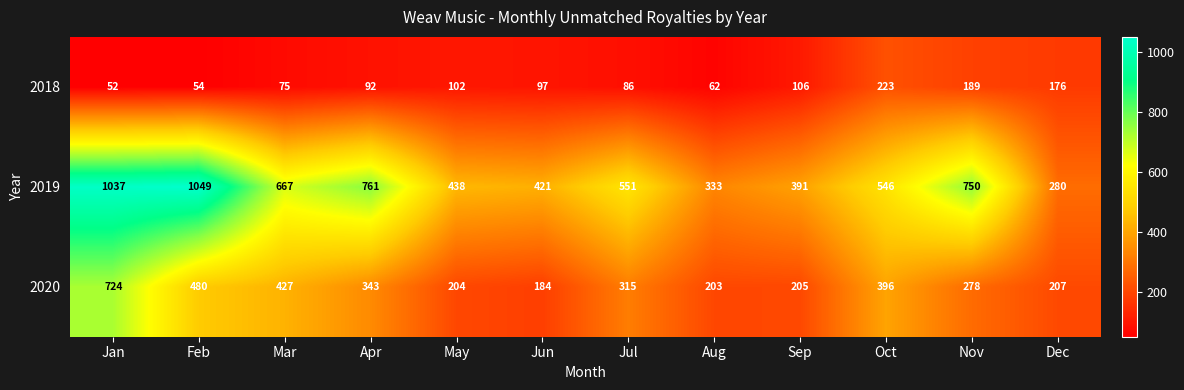

True or false: 2018 has a value of 75 at Mar.

True